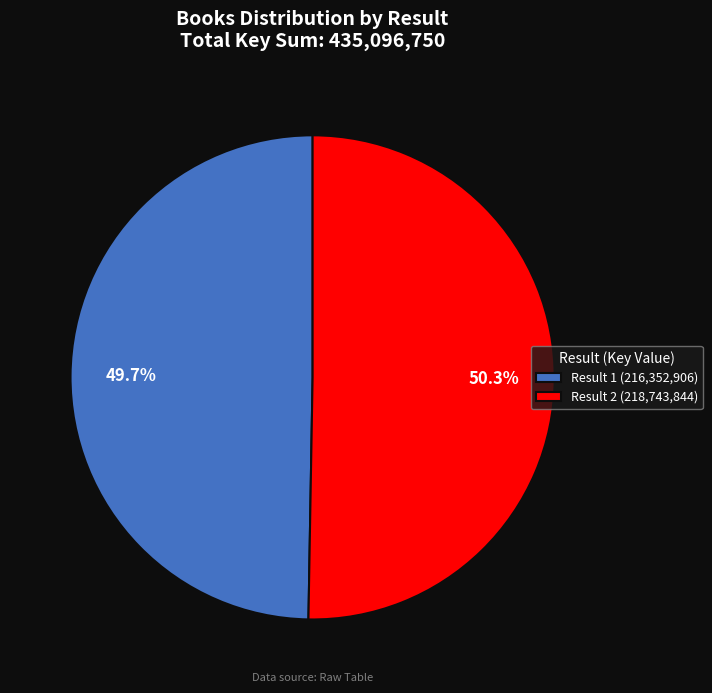

What percentage do Result 2 (218,743,844) and Result 1 (216,352,906) together represent?

100.0%